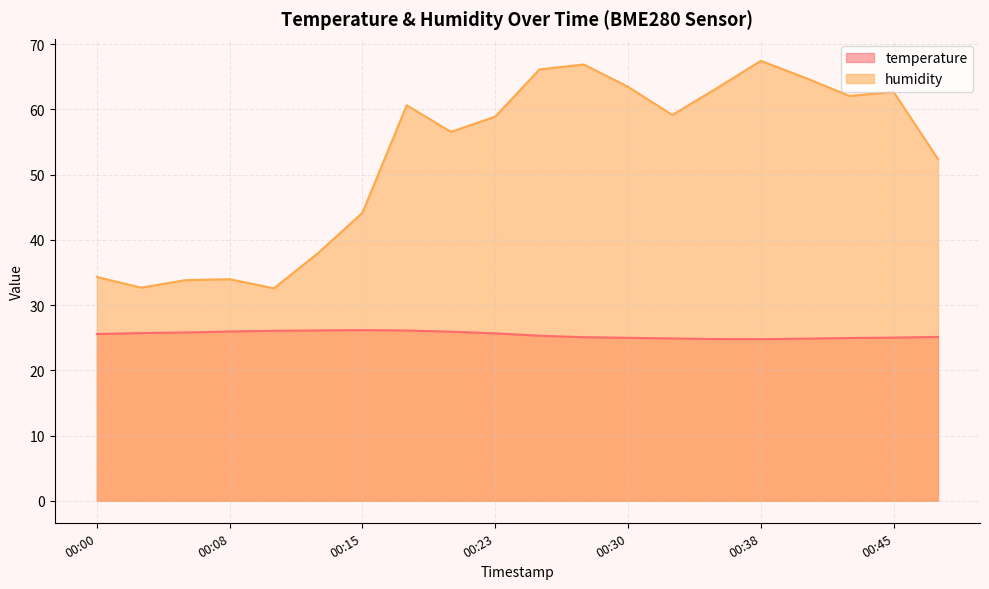

Between 00:38 and 00:40, which series saw the biggest shift?

humidity